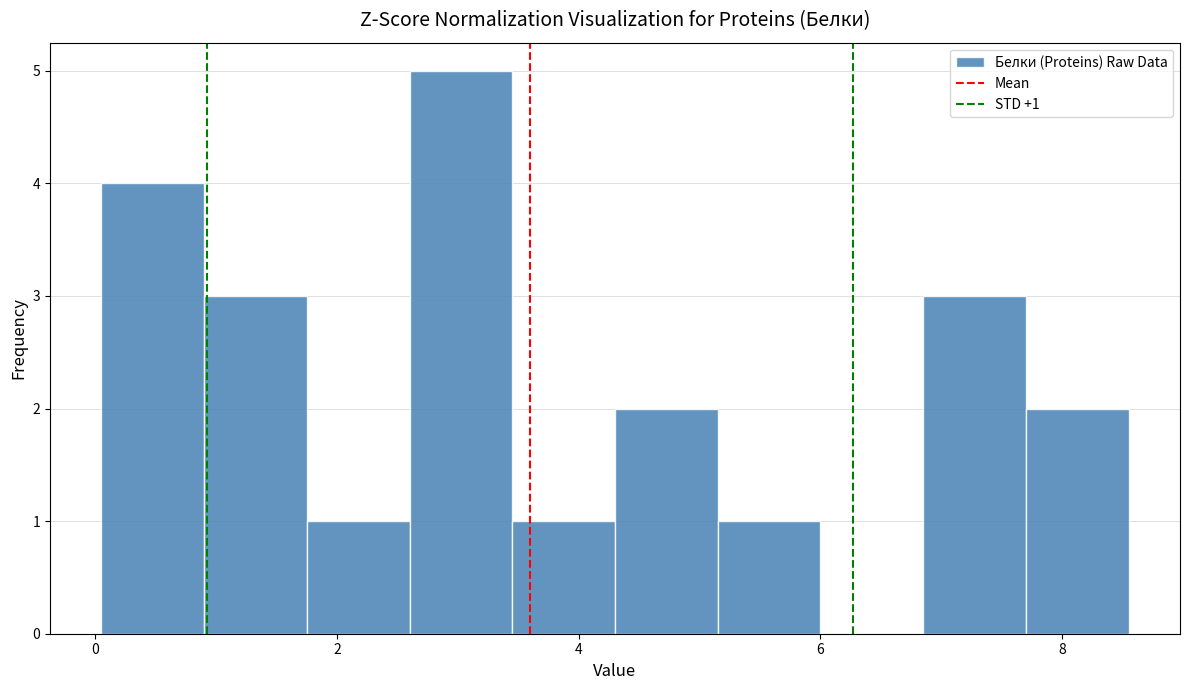

Which range on the x-axis has the tallest bar?

2.60 to 3.45